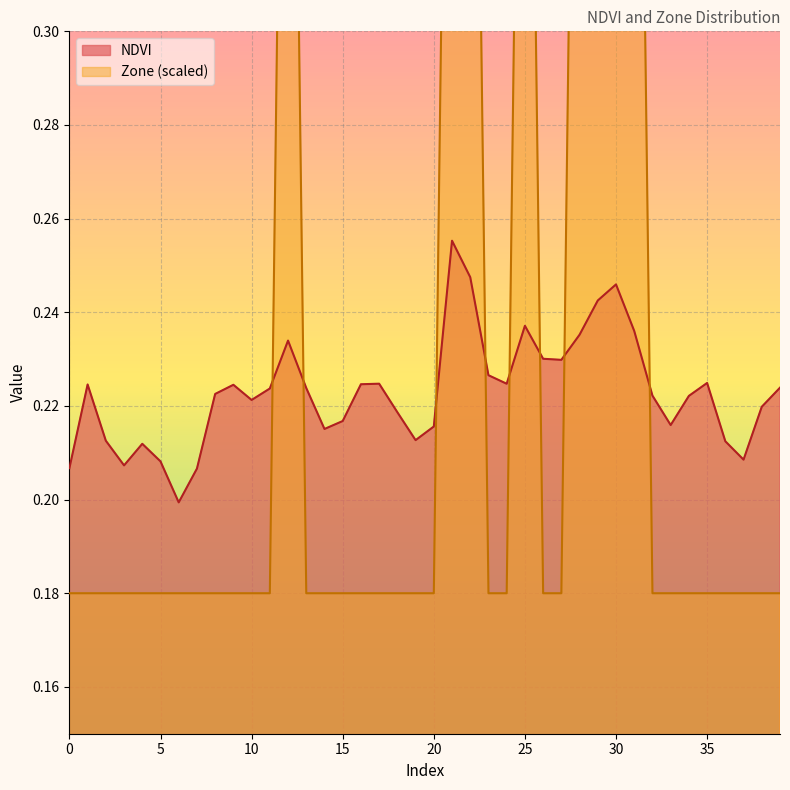

Where is NDVI nearest to the value 0?

6